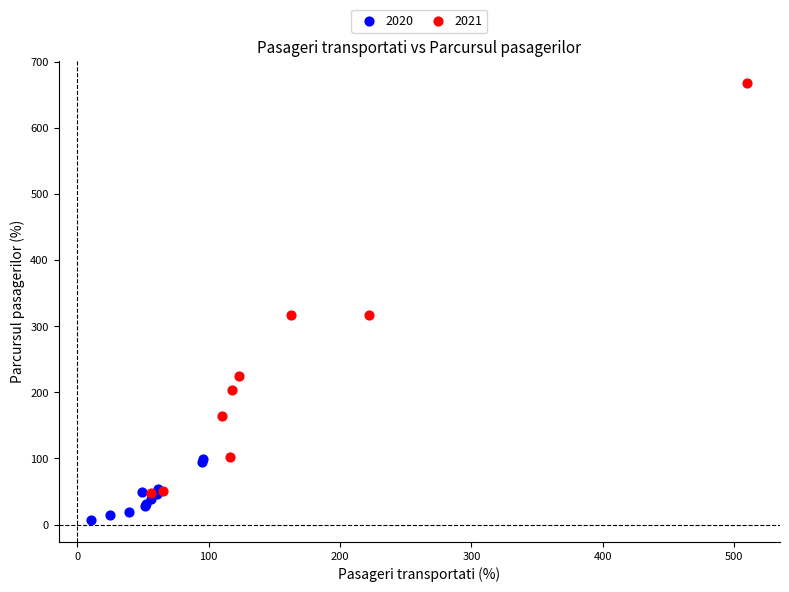

Which series reaches the maximum Y coordinate?

2021